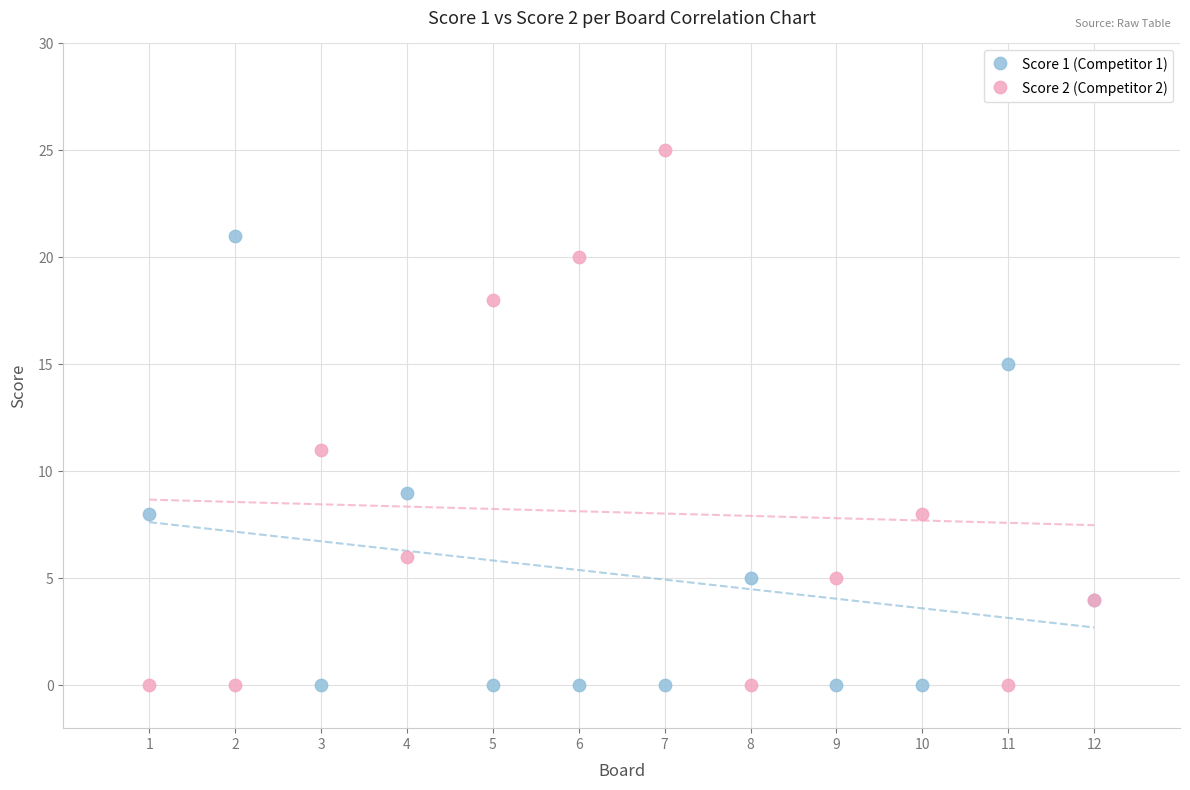

Which series contains the highest Y value?

Score 2 (Competitor 2)